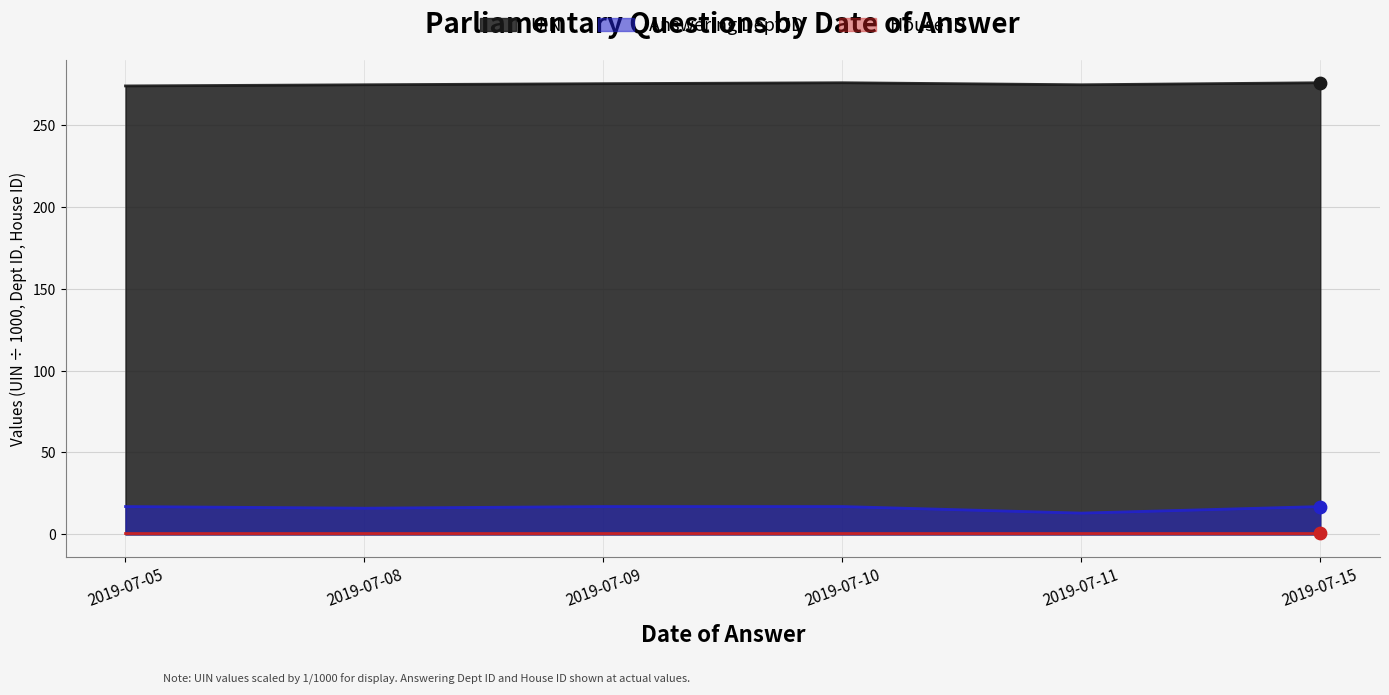

What is the total value across all series at 2019-07-08?

290.5